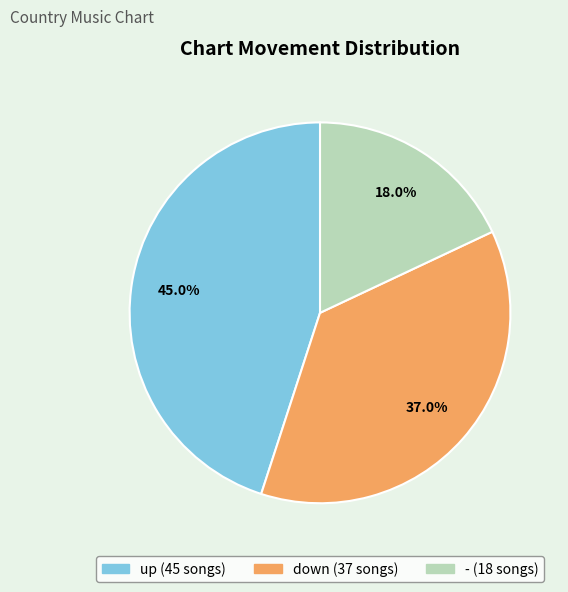

To the nearest percent, what percentage of the pie is down?

37%